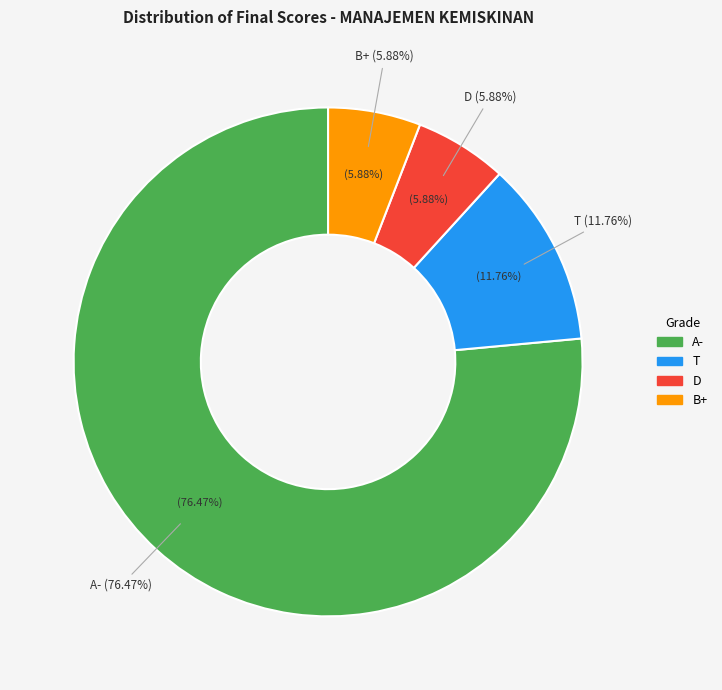

What percentage is NOT represented by MUJIHAT NURYAKIN?

100.0%